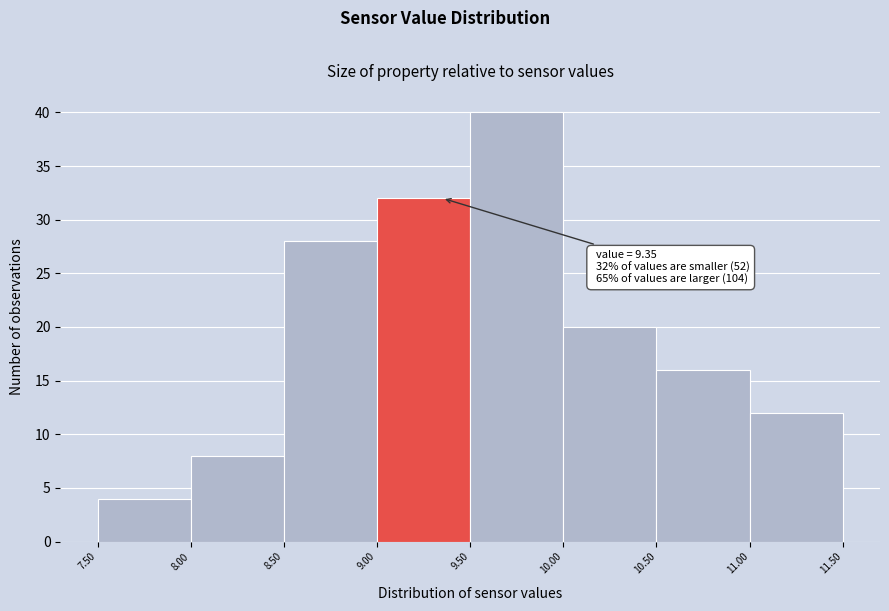

Over which range of the x-axis is the bar tallest?

9.50 to 10.00